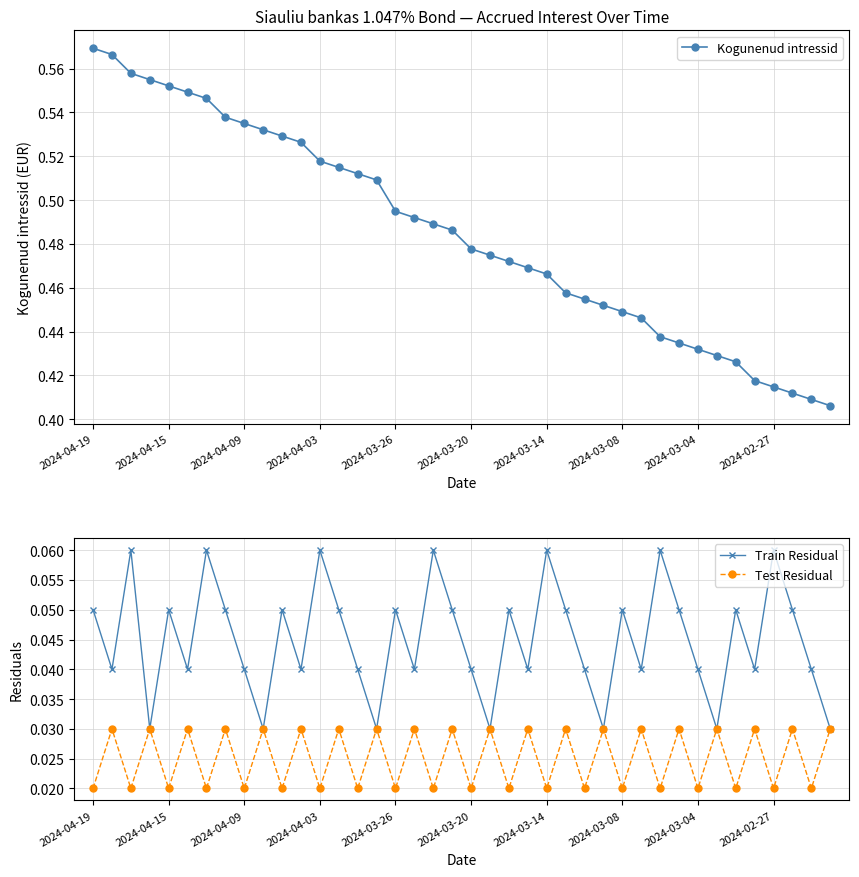

List the series in order of their peak value, lowest first.

Test Residual, Train Residual, Kogunenud intressid